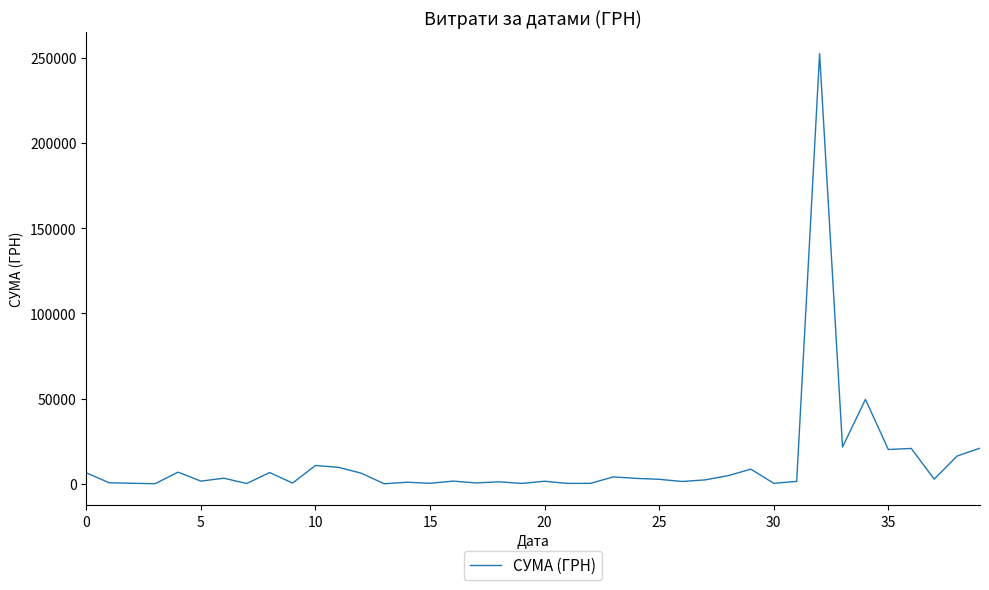

What is the difference between the maximum and minimum values?

252233.7